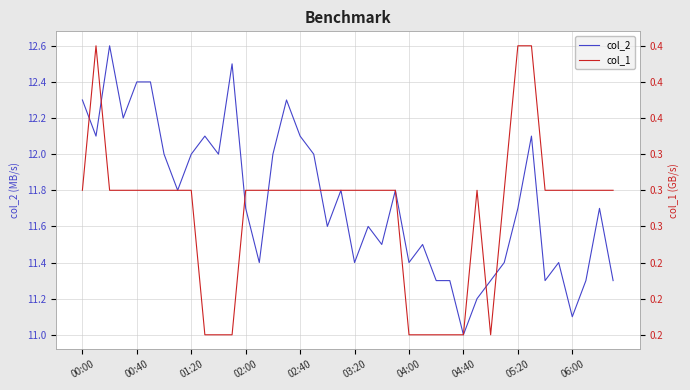

What is the maximum value for col_2?

12.6